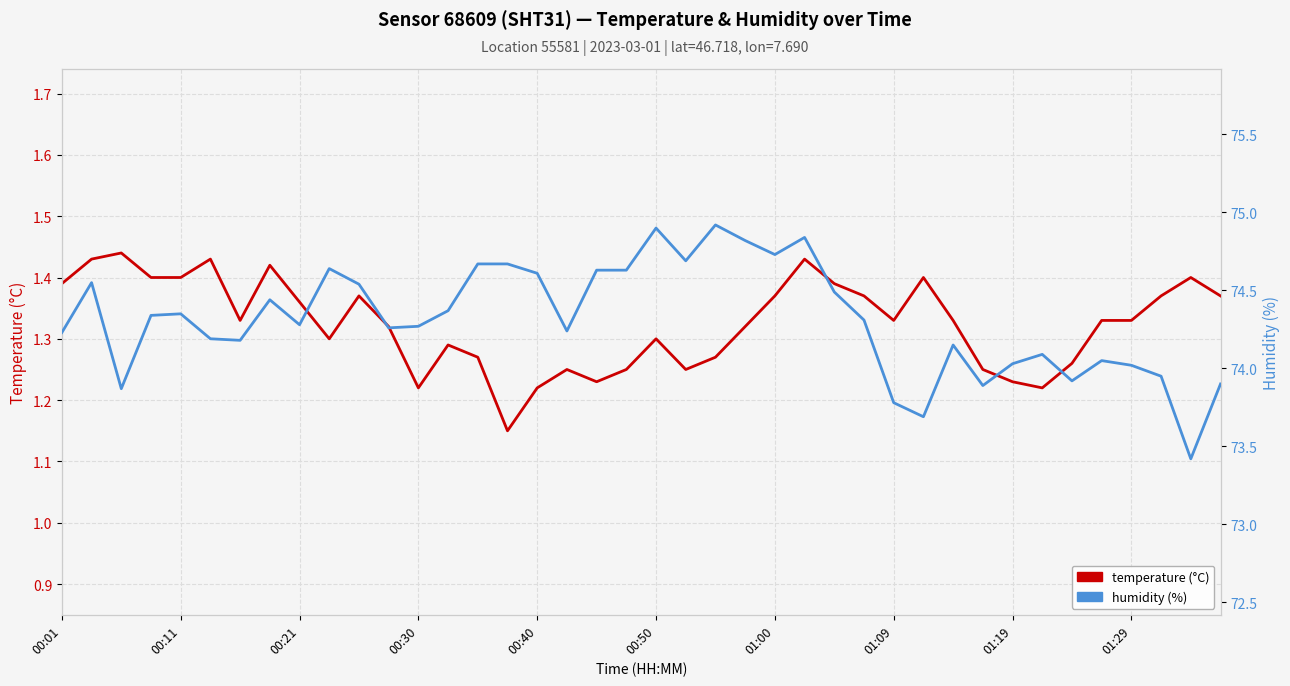

What is the total value across all series at 01:09?

75.1